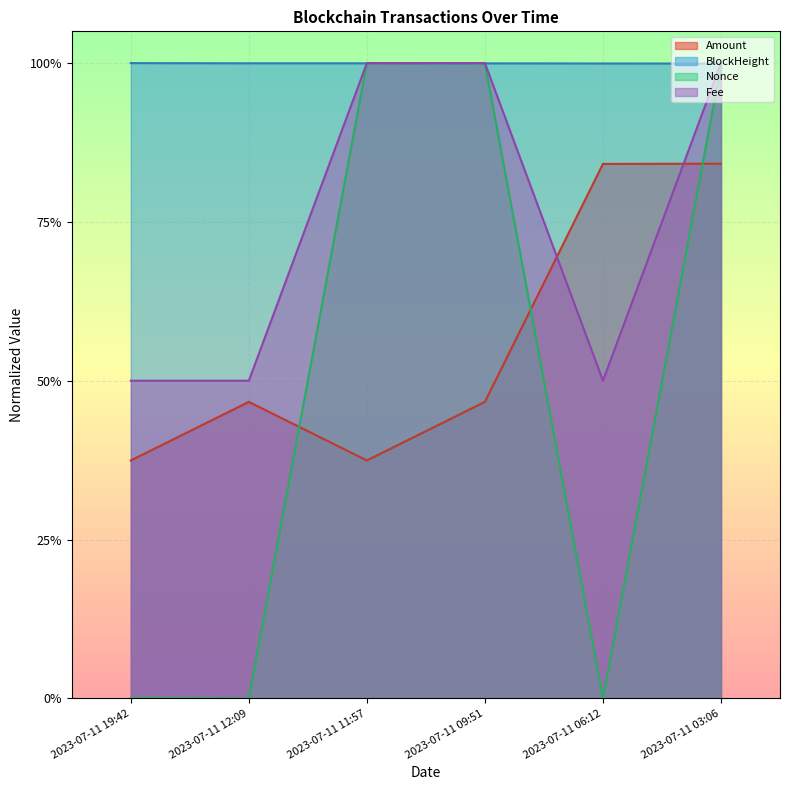

How many intersections are there between BlockHeight and Fee?

3